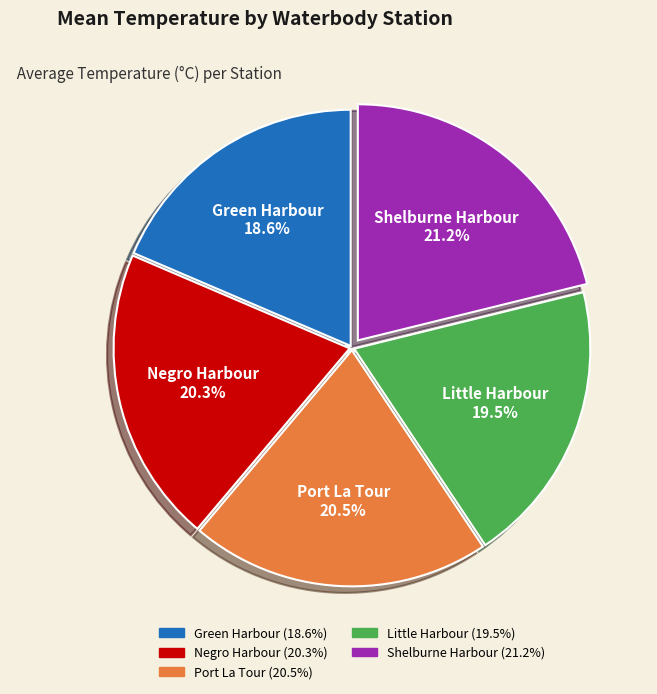

Is there a majority slice in this chart?

No